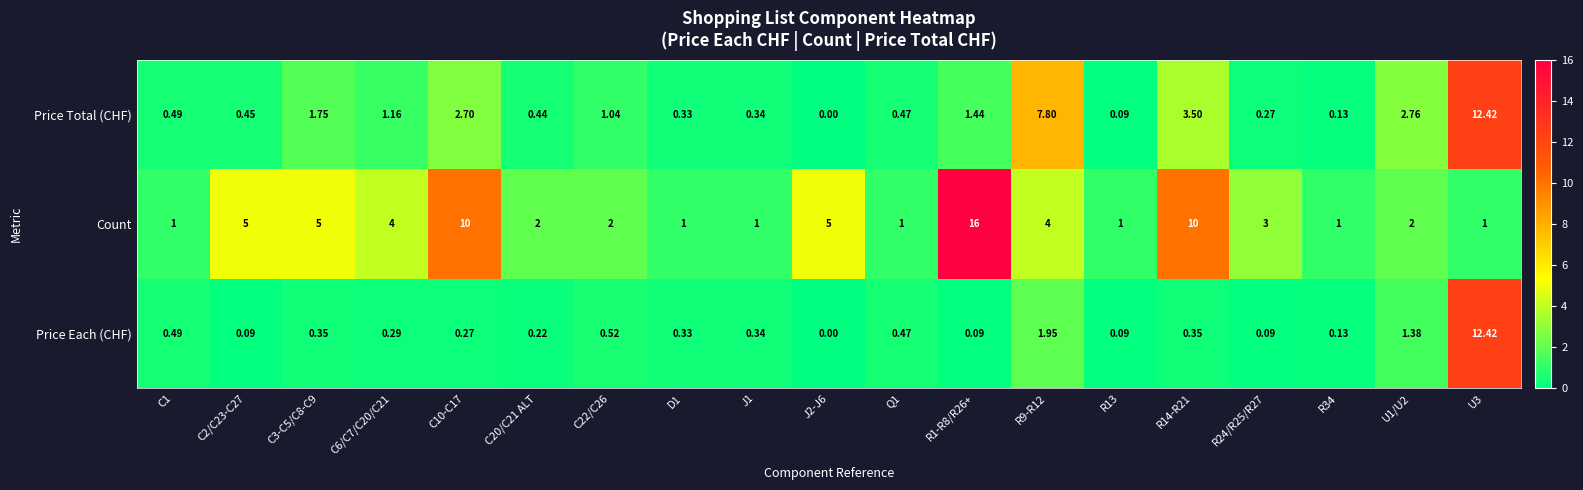

Which series changed the most between D1 and R14-R21?

Count